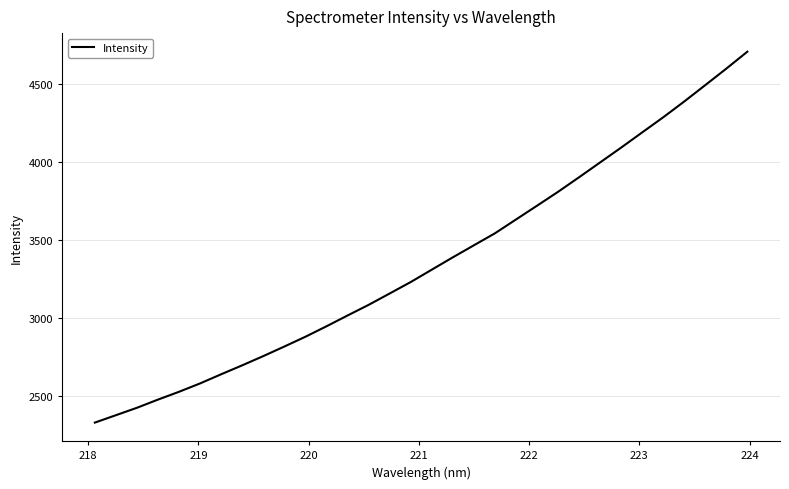

What is the maximum value shown in the chart?

4708.4